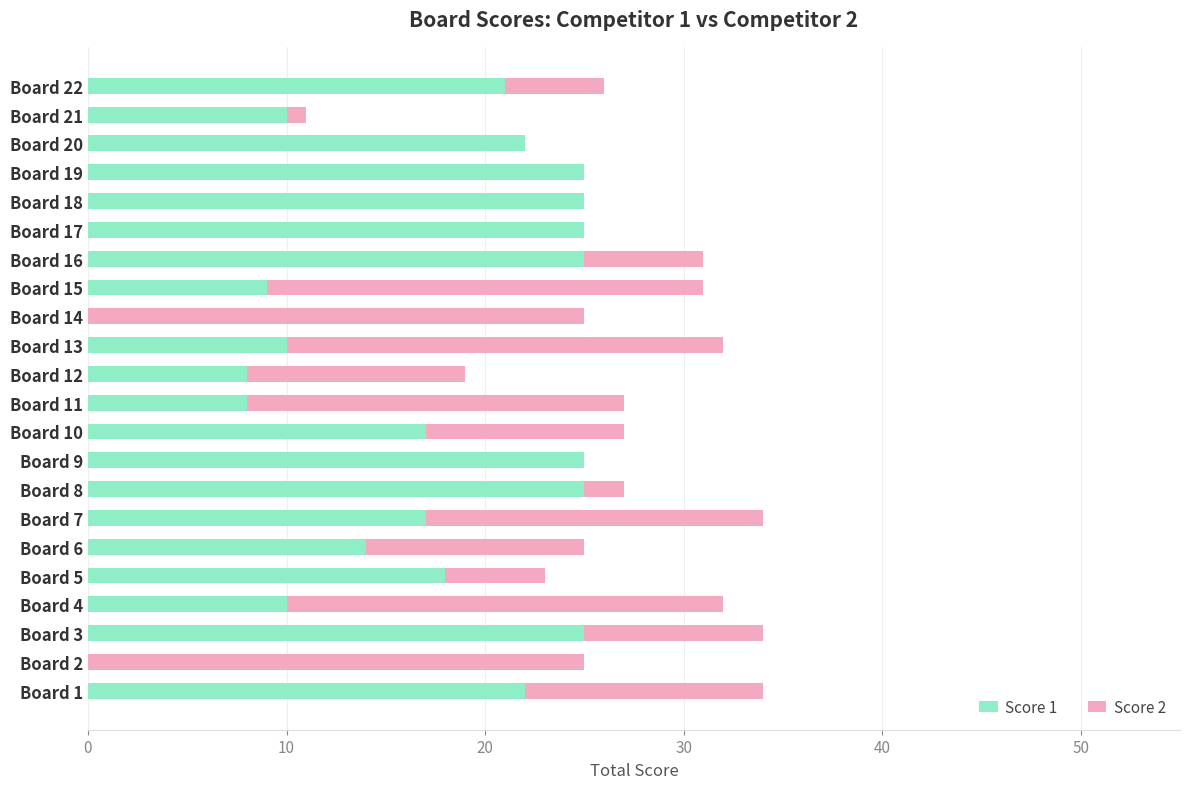

The value of Score 1 at Board 4 is 10. True or false?

True